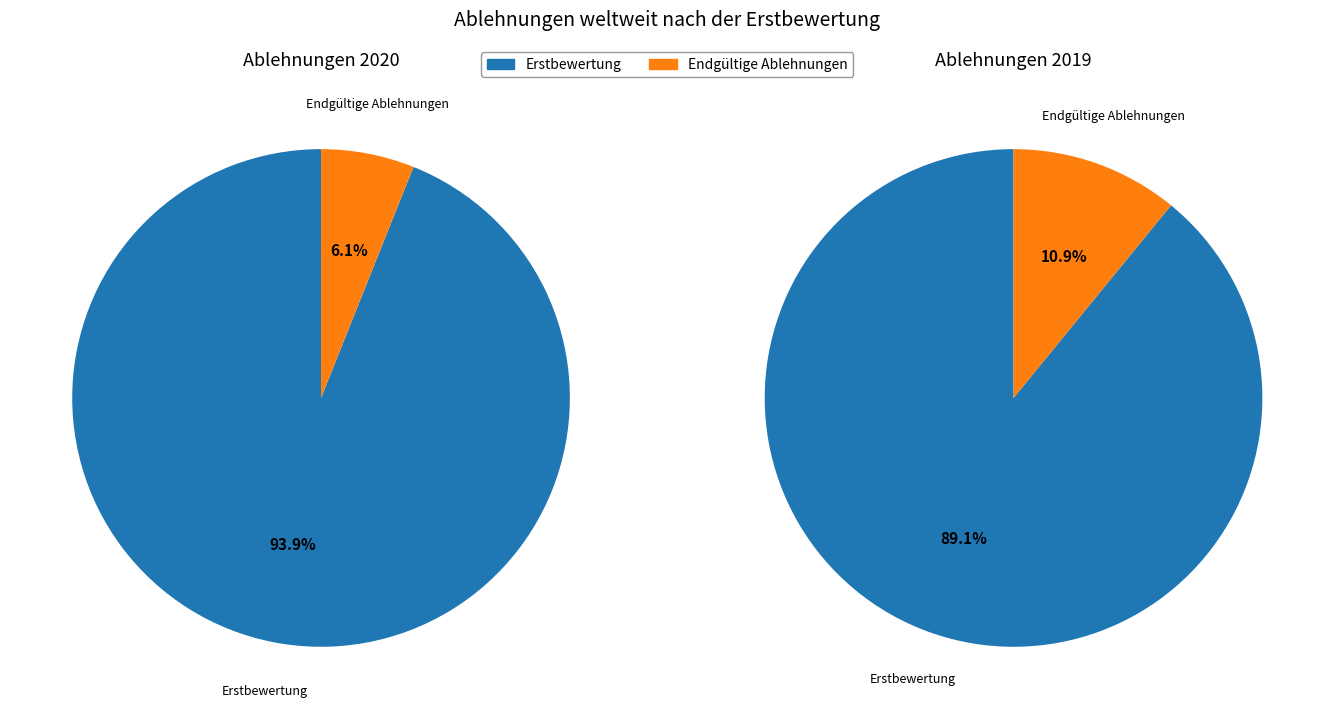

To the nearest percent, what portion does Gesamtzahl der Ablehnungen nach Erstbewertung represent?

89%